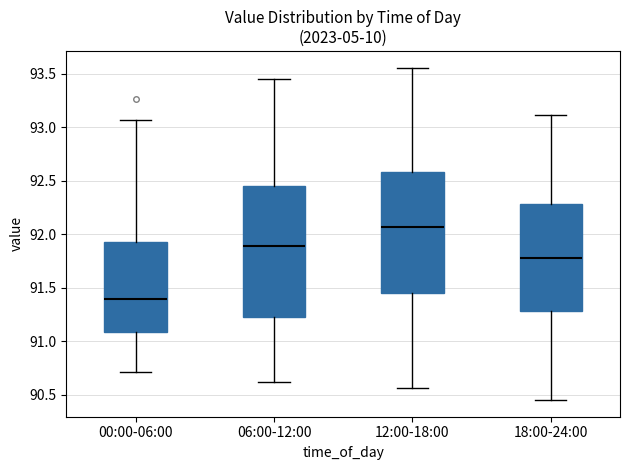

Where is the upper edge of the box for 18:00-24:00 on the y-axis? The values are not printed on the chart, so give them approximately, as read against the axis.

92.30